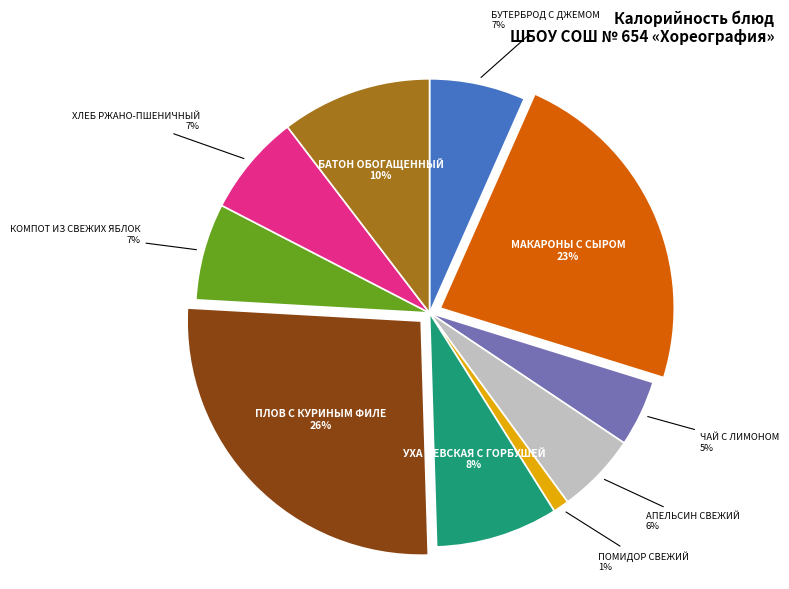

Do ПОМИДОР СВЕЖИЙ and БАТОН ОБОГАЩЕННЫЙ together represent more than half of the pie?

No